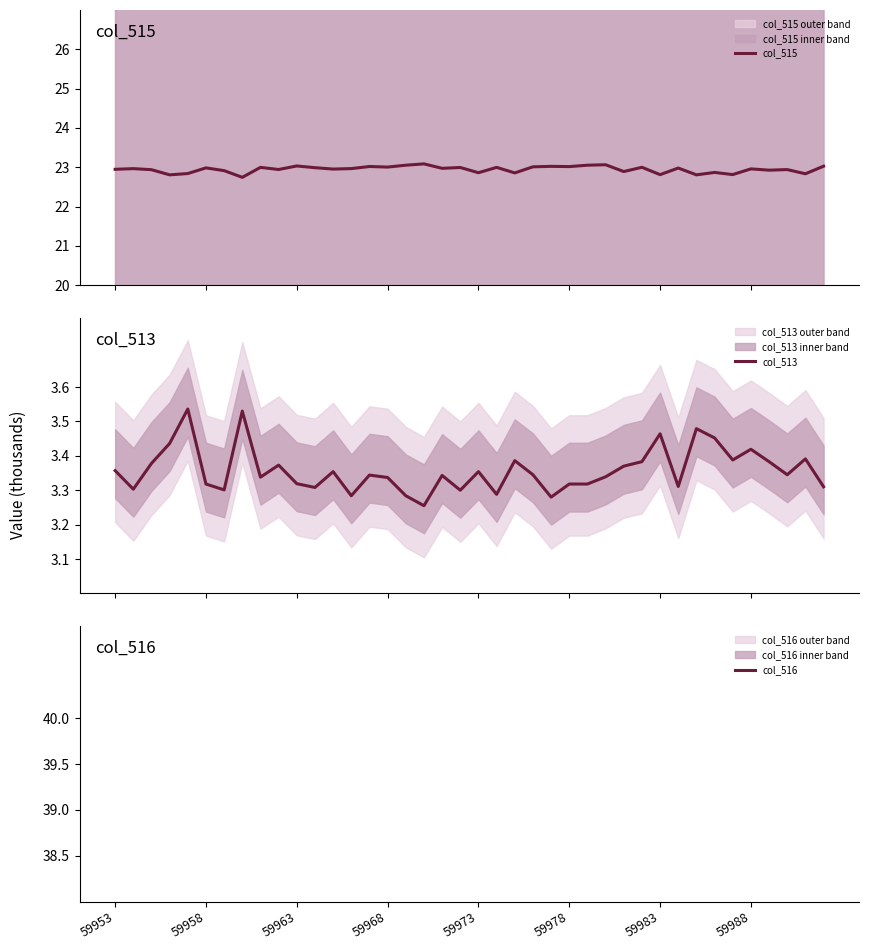

List the series in order of their peak value, highest first.

col_515, col_513, col_516